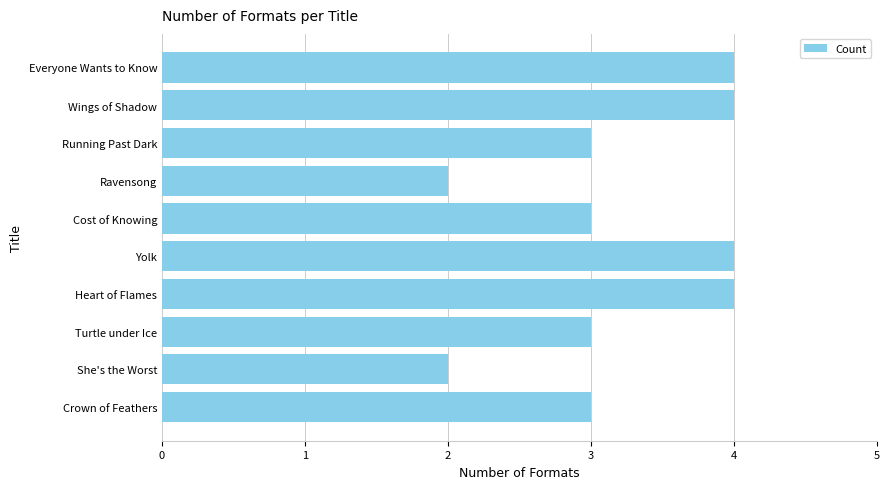

Count the values in the range 3 to 4.

8